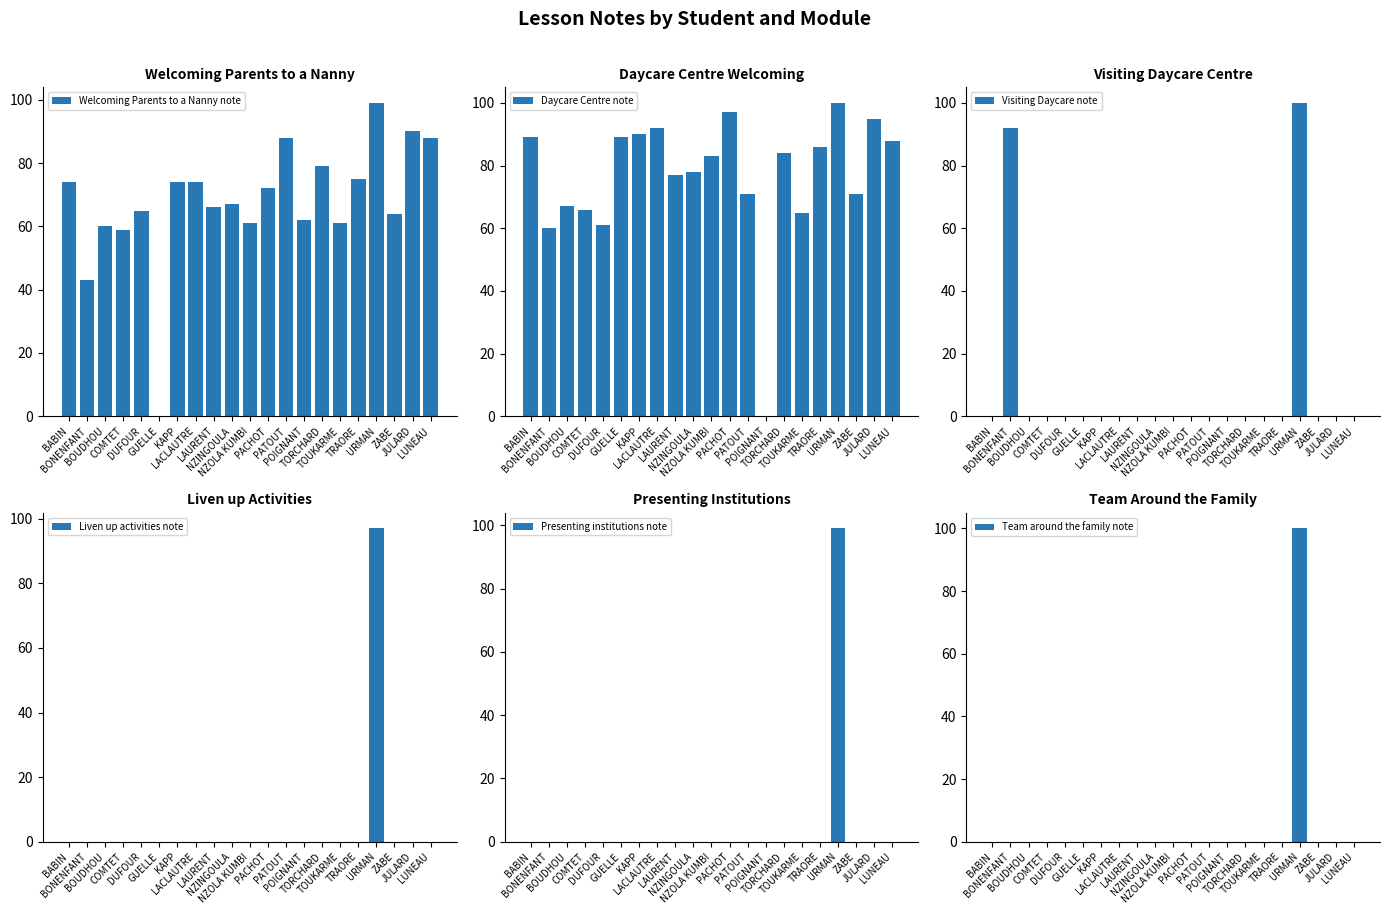

Which category has the highest value in the Daycare Centre note series?

URMAN